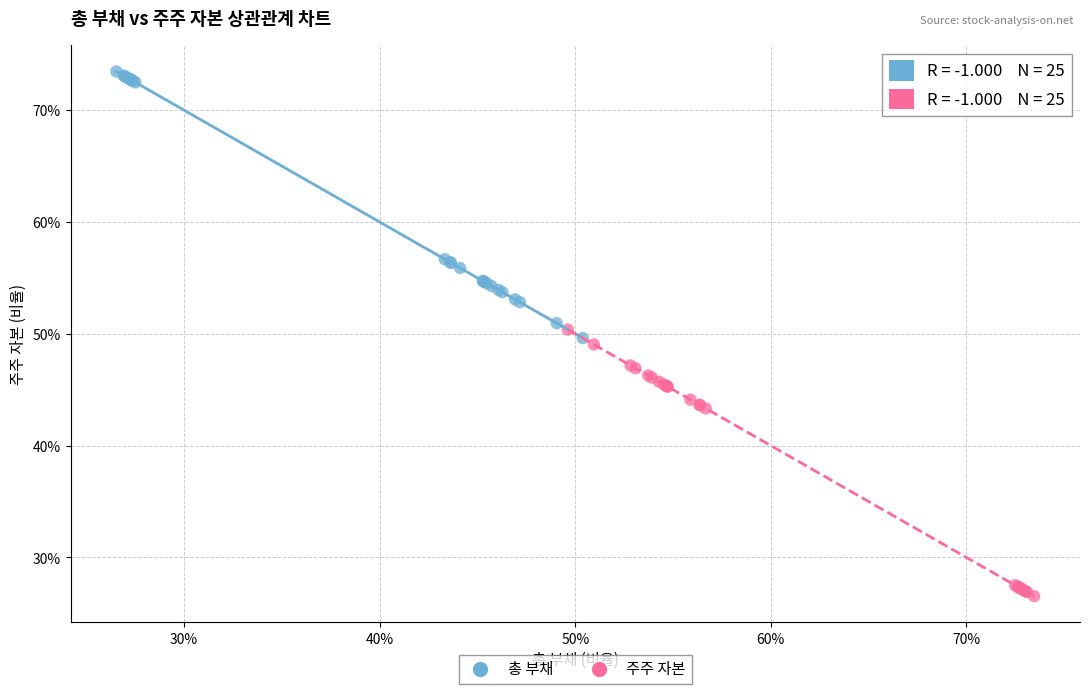

What are all the series names shown in the legend?

총 부채, 주주 자본